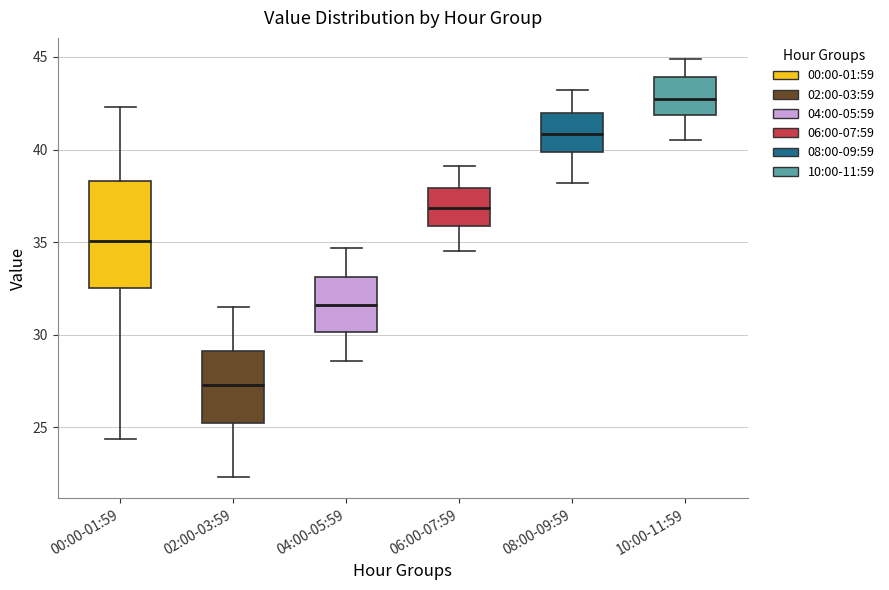

Where does the upper whisker of the box for 00:00-01:59 end on the y-axis? The values are not printed on the chart, so give them approximately, as read against the axis.

42.5